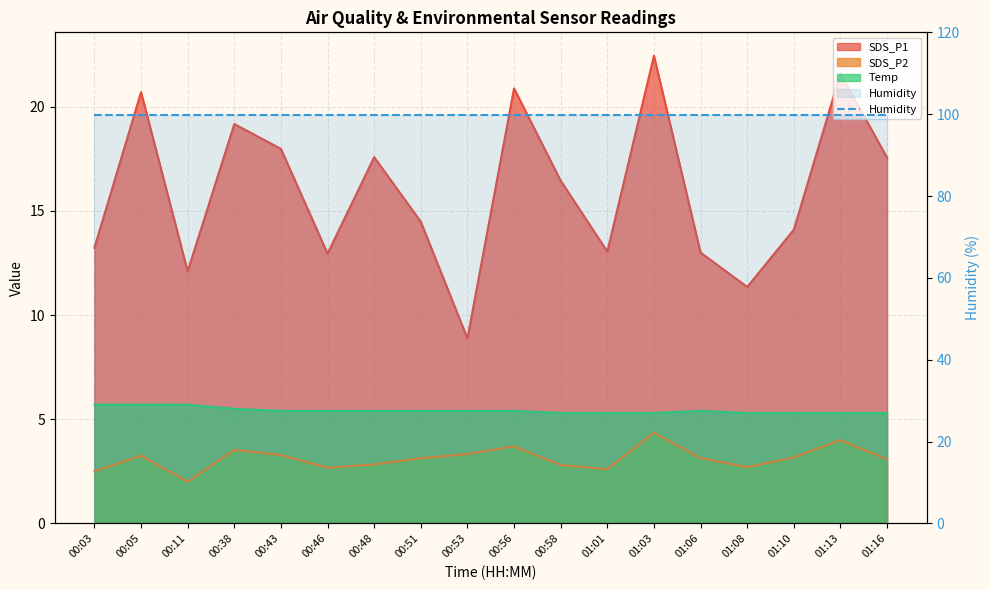

True or false: SDS_P2 has more than 0 interior local peaks.

True